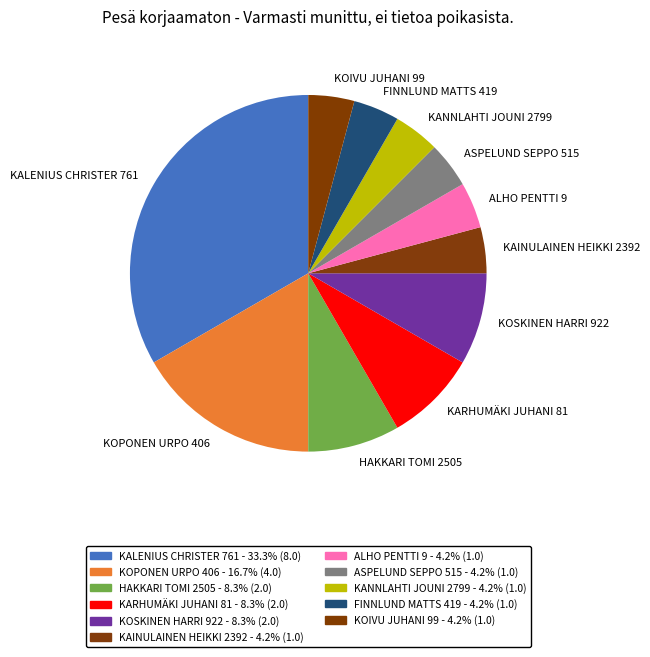

Count the number of slices in the pie.

11